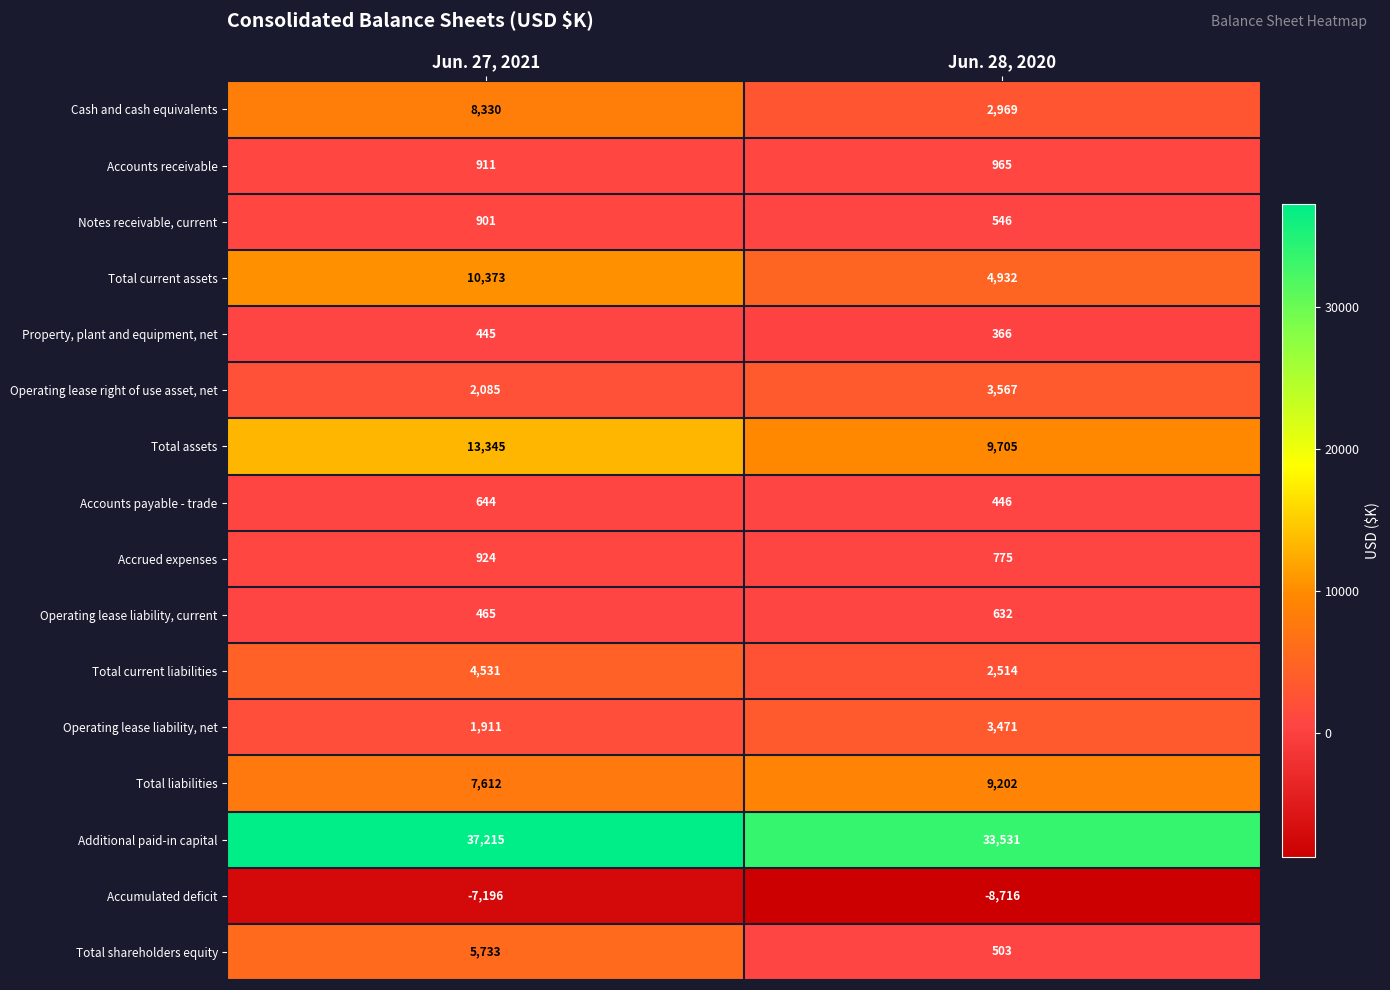

At how many categories does at least one series exceed 12184?

2